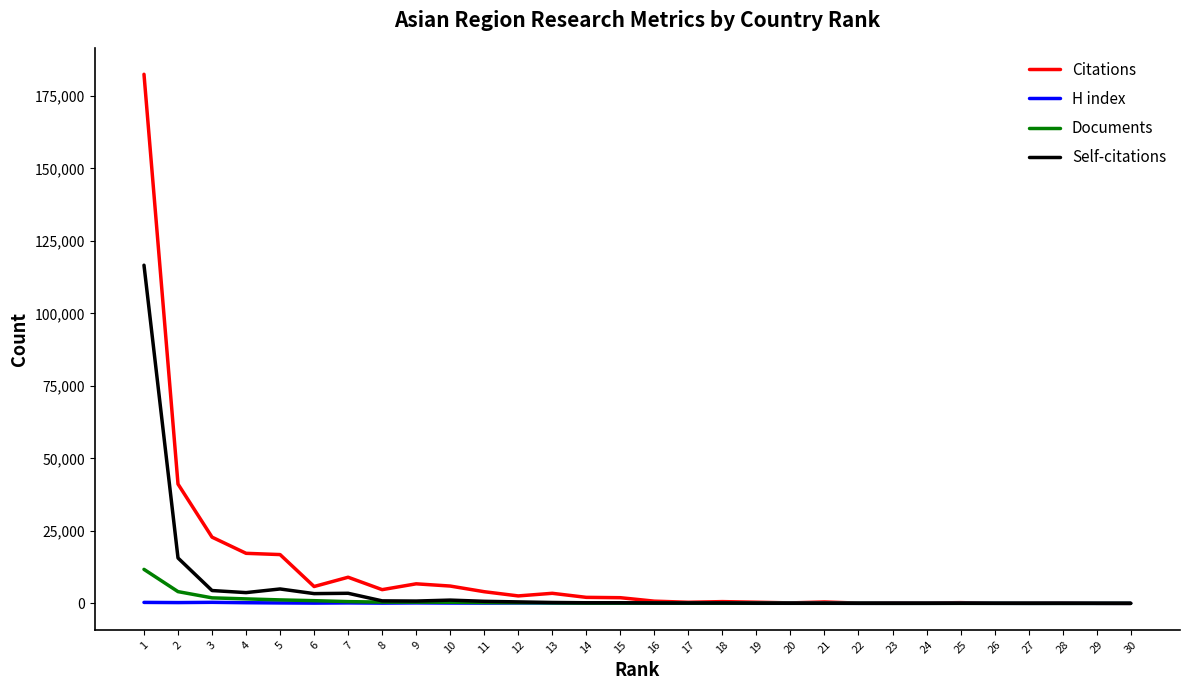

What are all the series names shown in the legend?

Citations, H index, Documents, Self-citations